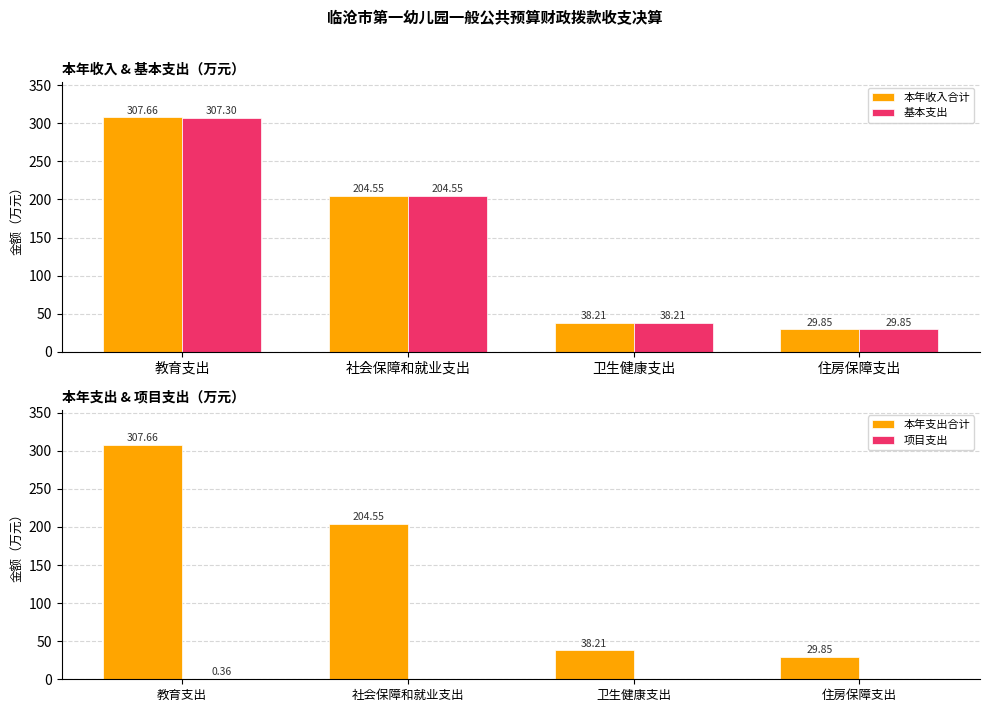

What value does the 本年收入合计 series have at 卫生健康支出?

38.2